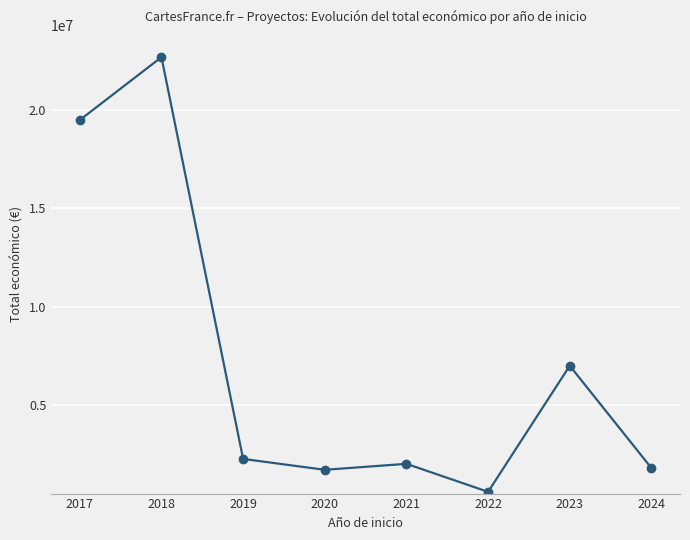

What is the difference between the maximum and minimum values?

22067580